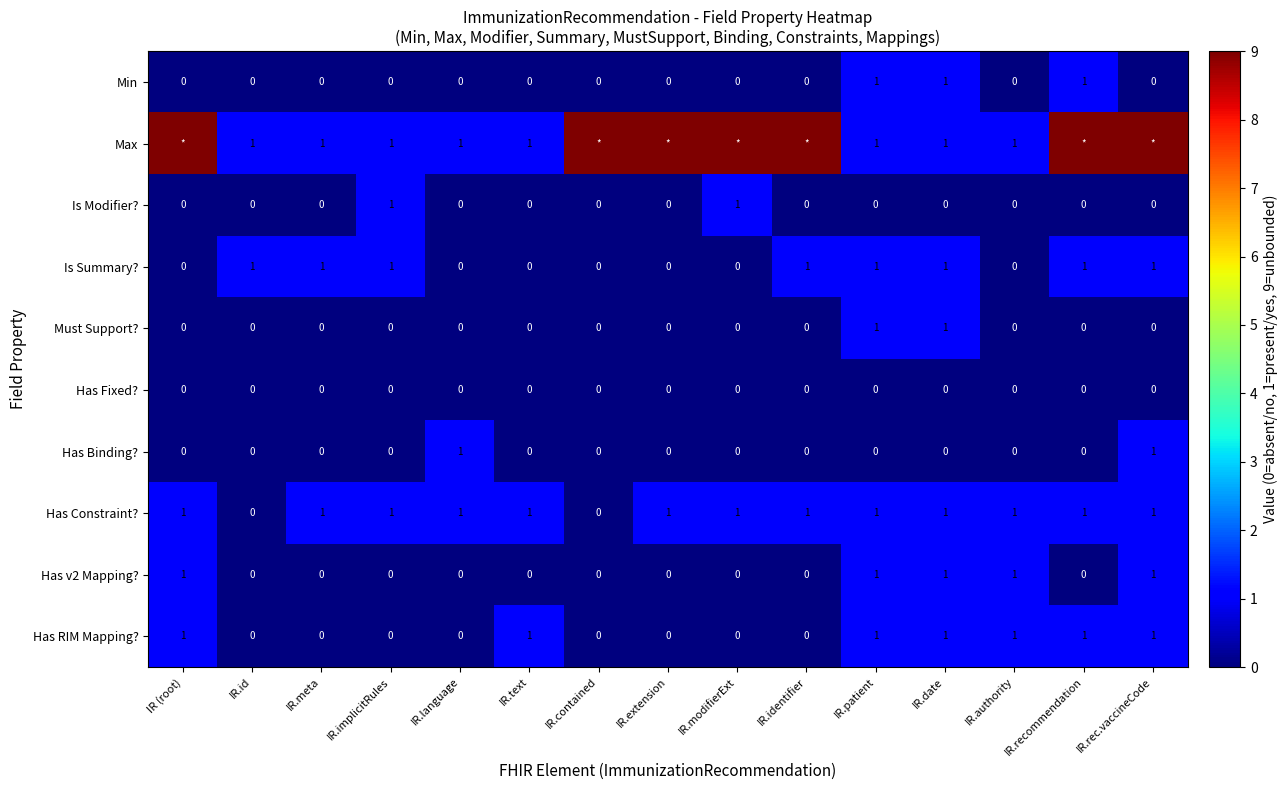

The value of Is Modifier? at IR.rec.vaccineCode is 0. True or false?

True